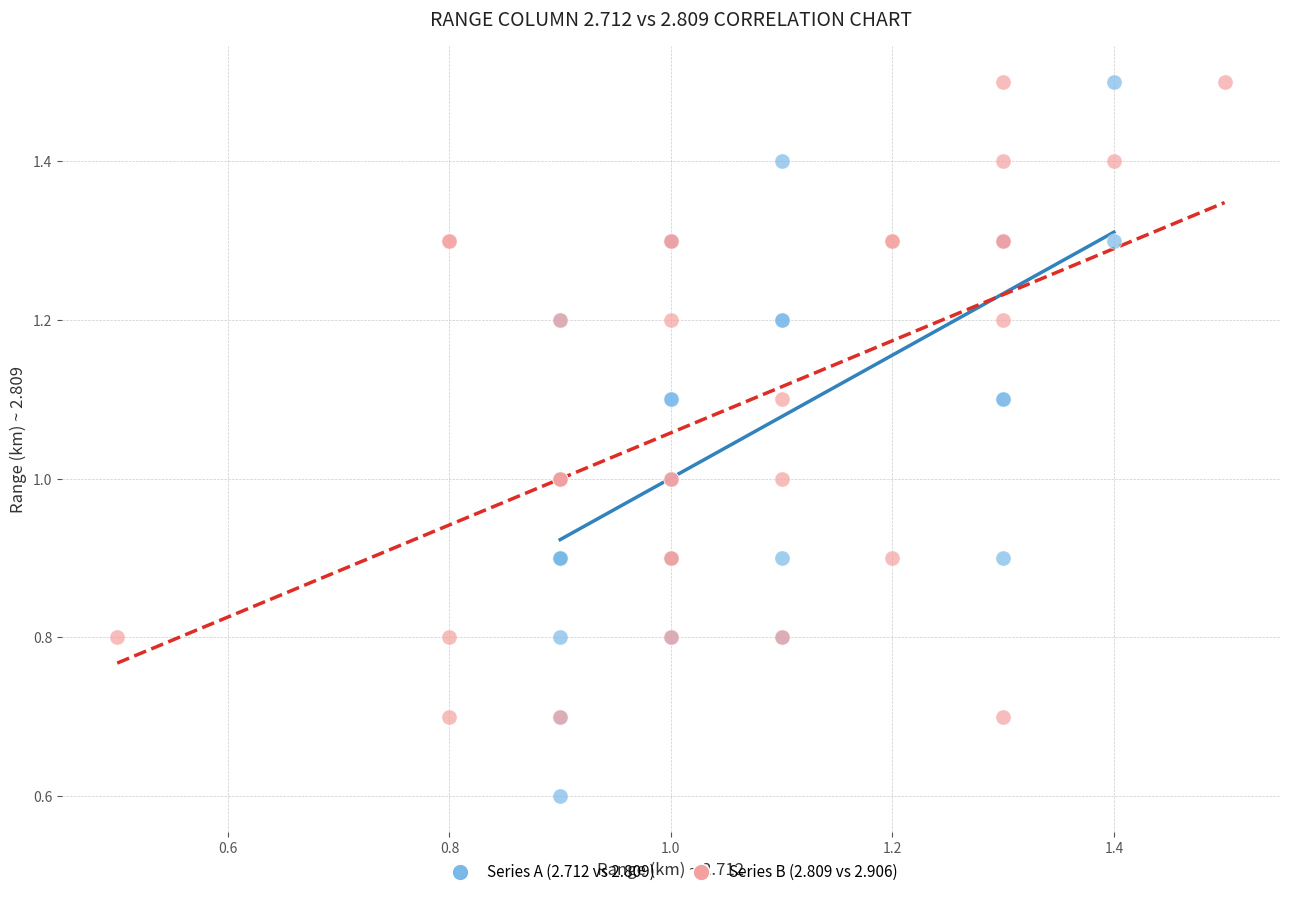

Which series reaches the minimum Y coordinate?

Series A (2.712 vs 2.809)